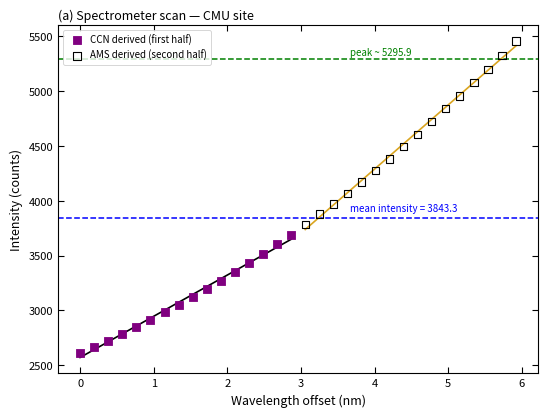

Which series has the largest Y range (max minus min)?

AMS derived (second half)